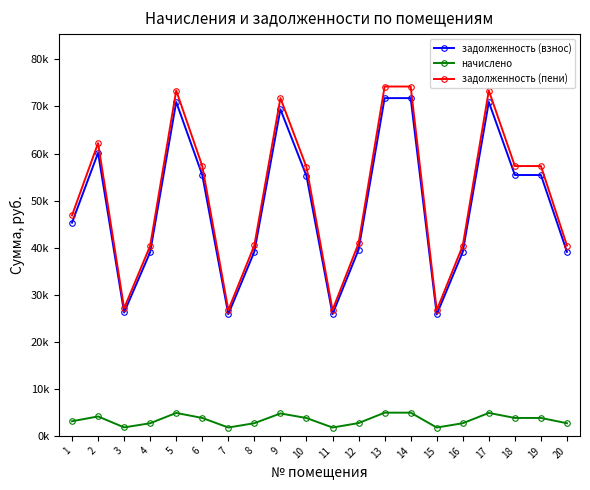

Does the chart have visible grid lines?

No